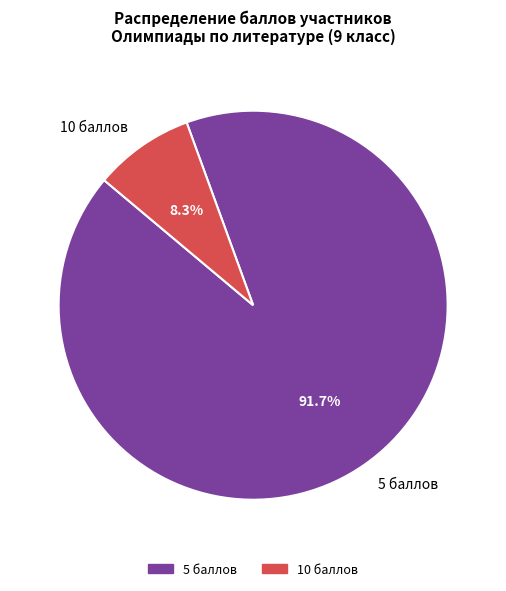

To the nearest percent, what percentage of the pie is 5 баллов?

92%